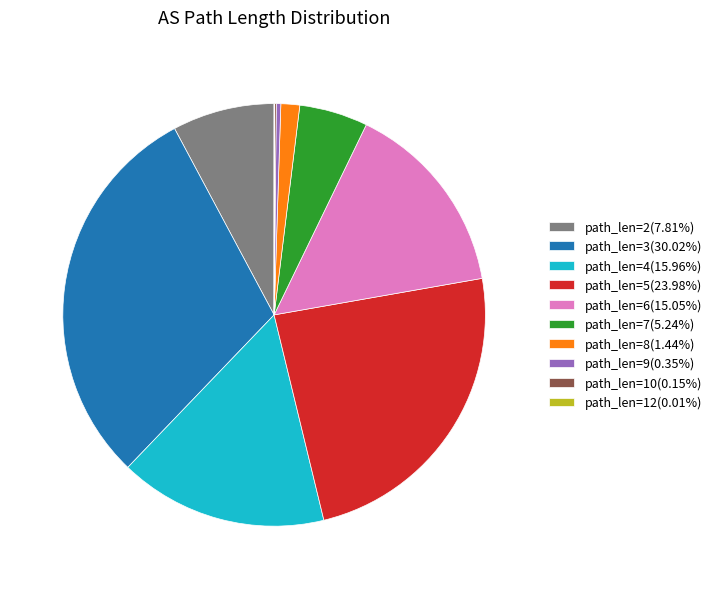

Is there a majority slice in this chart?

No